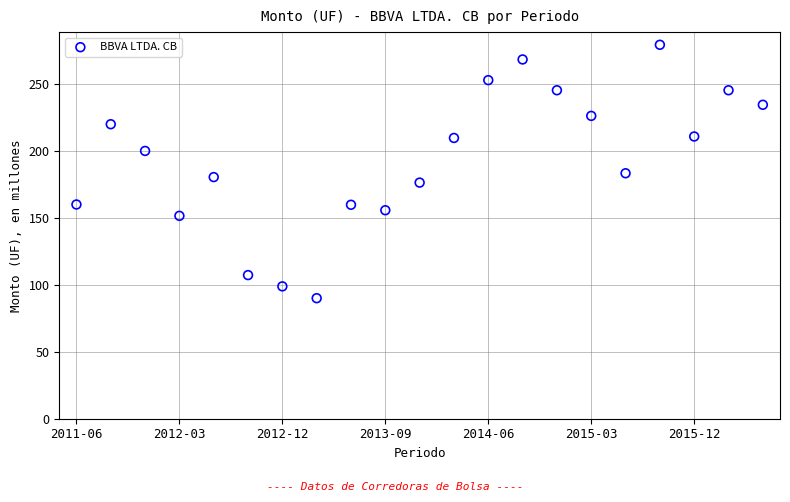

What is the range of Y values (max minus min)?

189.3